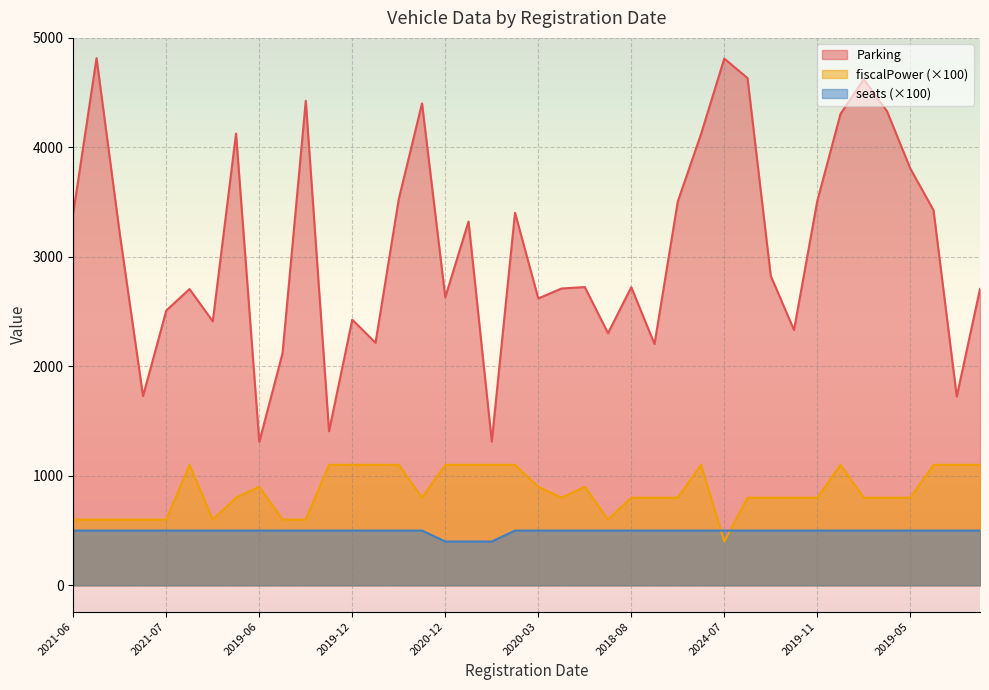

What is the difference between the highest and lowest values at 2018-08?

2223